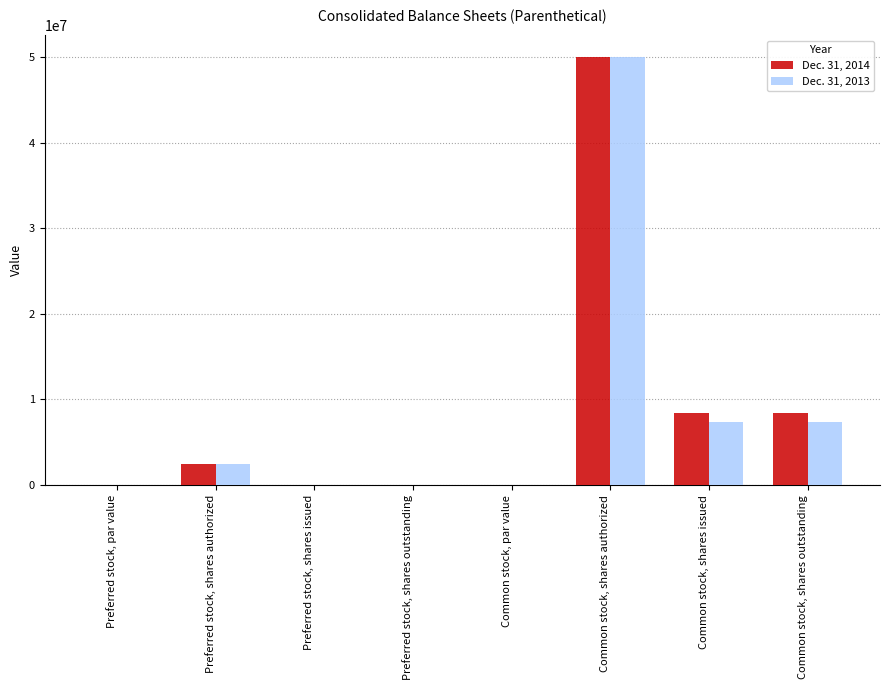

What is the total value across all series at Common stock, shares issued?

15828311.0